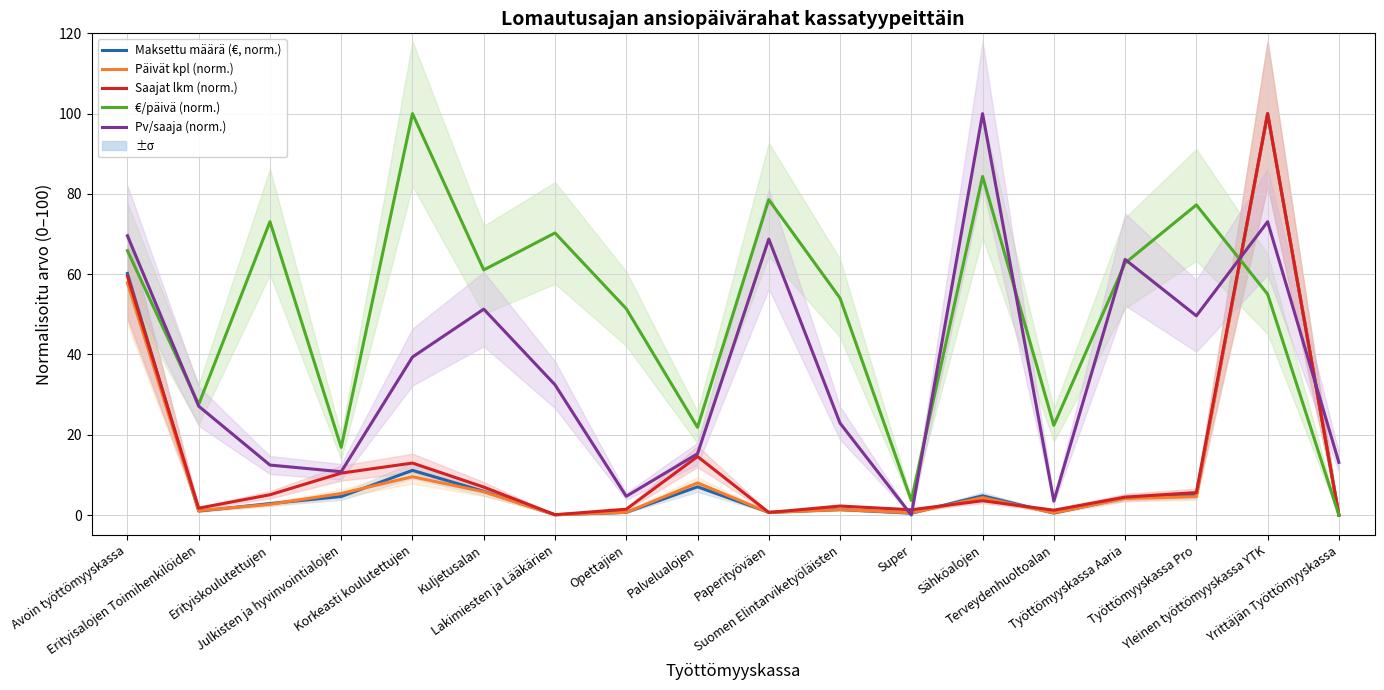

Between Lakimiesten ja Lääkärien and Yleinen työttömyyskassa YTK, which series saw the biggest shift?

Päivät kpl (norm.)